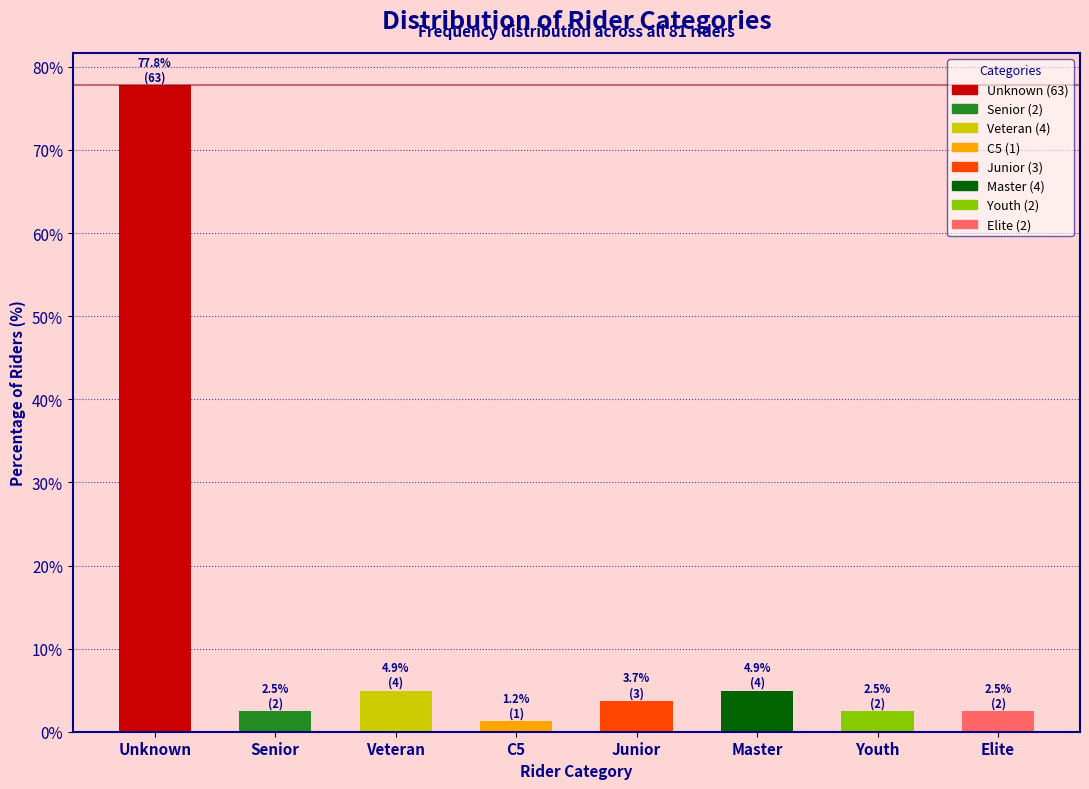

Reading left to right, what are all the values shown in this chart?

77.8	2.5	4.9	1.2	3.7	4.9	2.5	2.5